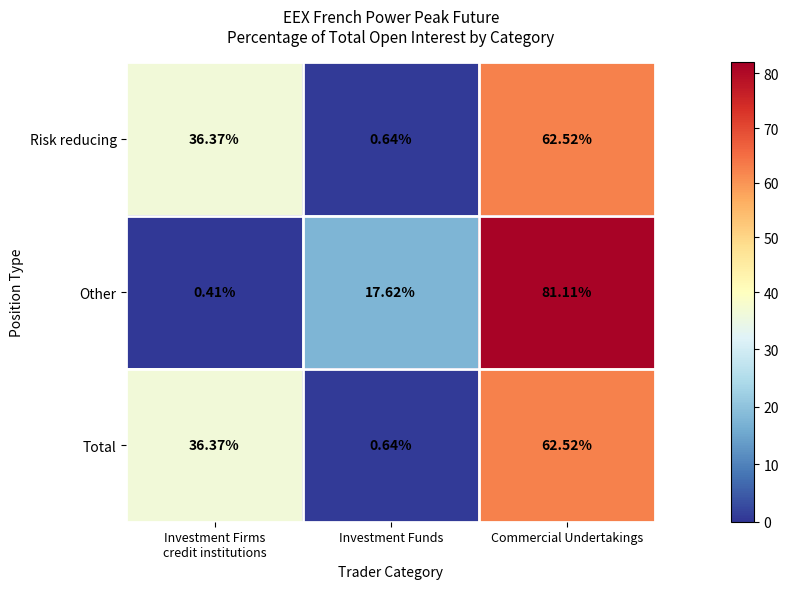

Which label corresponds to the largest value in the chart?

Commercial Undertakings